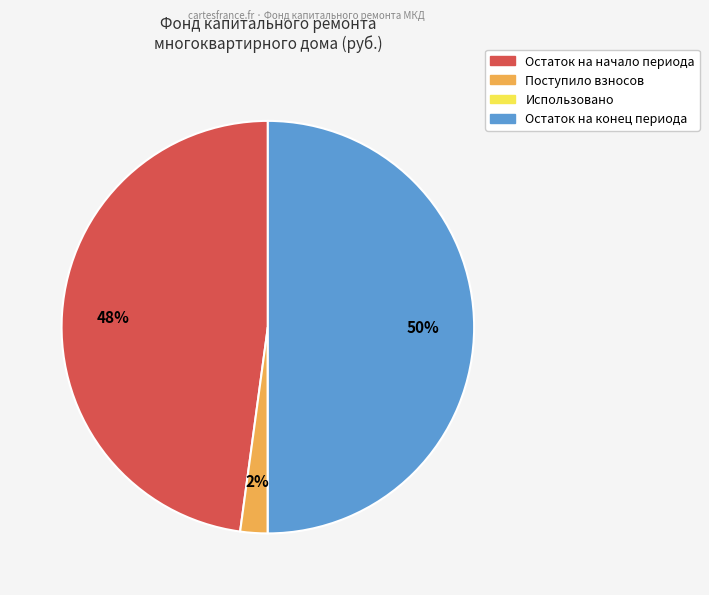

To the nearest percent, what is the difference between the largest and smallest slice percentages?

50%